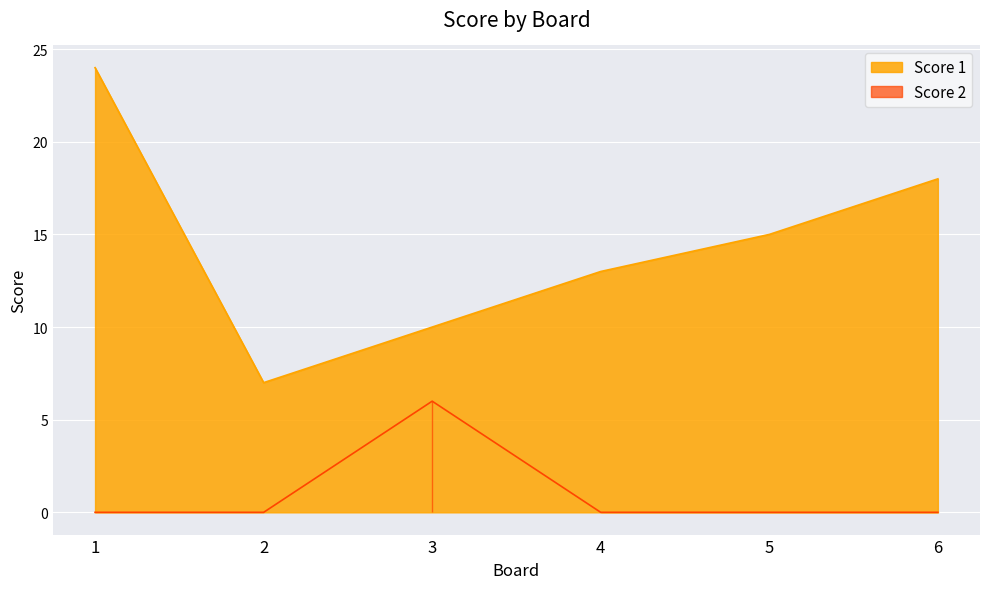

How many lines are shown in the chart?

2